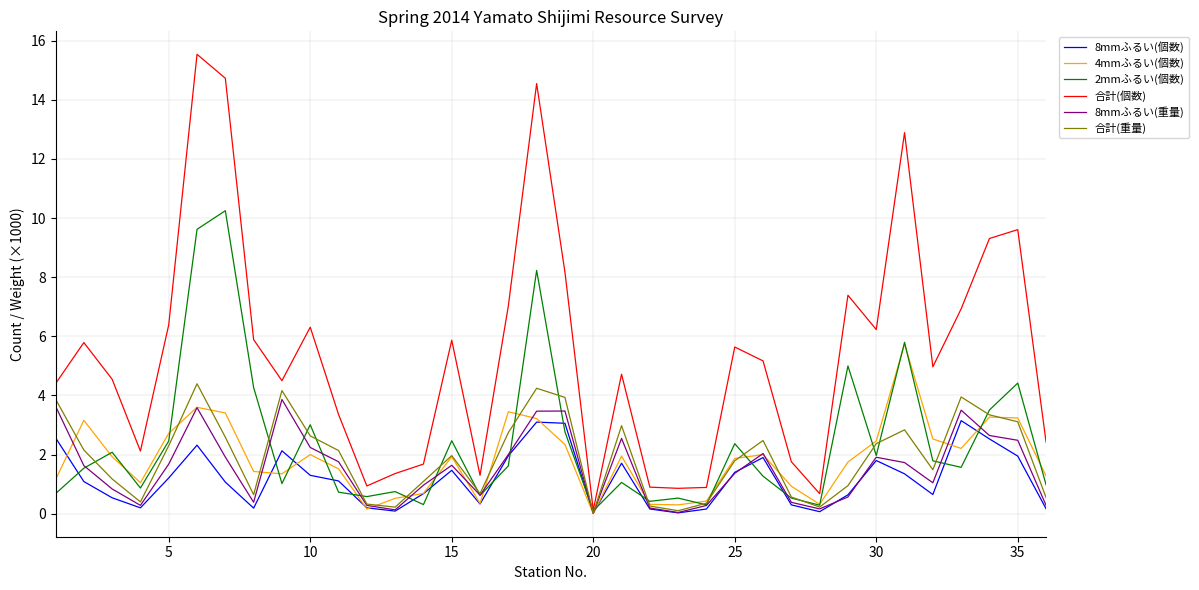

Which series has the largest total across all categories?

合計(個数)